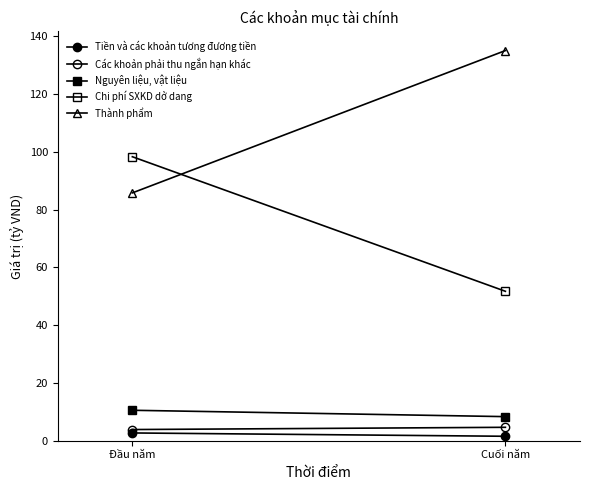

List the labels in order of Các khoản phải thu ngắn hạn khác value, smallest first.

Đầu năm, Cuối năm